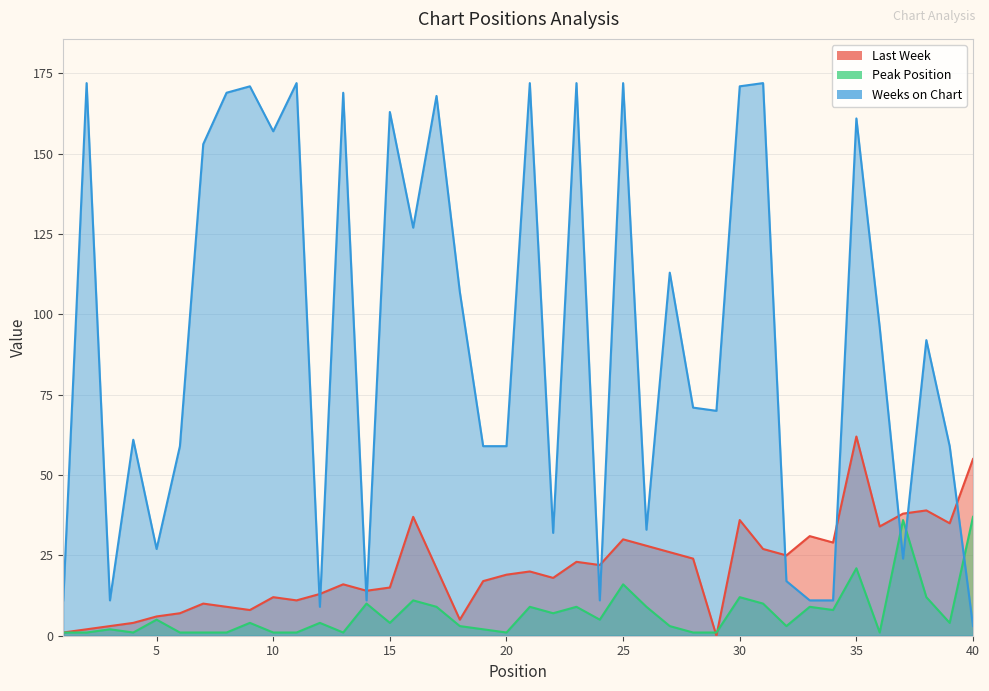

Reading left to right, what are all the values shown in this chart?

Last Week: 1=1	2=2	3=3	4=4	5=6	6=7	7=10	8=9	9=8	10=12	11=11	12=13	13=16	14=14	15=15	16=37	17=21	18=5	19=17	20=19	21=20	22=18	23=23	24=22	25=30	26=28	27=26	28=24	29=0	30=36	31=27	32=25	33=31	34=29	35=62	36=34	37=38	38=39	39=35	40=55
Peak Position: 1=1	2=1	3=2	4=1	5=5	6=1	7=1	8=1	9=4	10=1	11=1	12=4	13=1	14=10	15=4	16=11	17=9	18=3	19=2	20=1	21=9	22=7	23=9	24=5	25=16	26=9	27=3	28=1	29=1	30=12	31=10	32=3	33=9	34=8	35=21	36=1	37=36	38=12	39=4	40=37
Weeks on Chart: 1=11	2=172	3=11	4=61	5=27	6=59	7=153	8=169	9=171	10=157	11=172	12=9	13=169	14=11	15=163	16=127	17=168	18=107	19=59	20=59	21=172	22=32	23=172	24=11	25=172	26=33	27=113	28=71	29=70	30=171	31=172	32=17	33=11	34=11	35=161	36=96	37=24	38=92	39=59	40=3